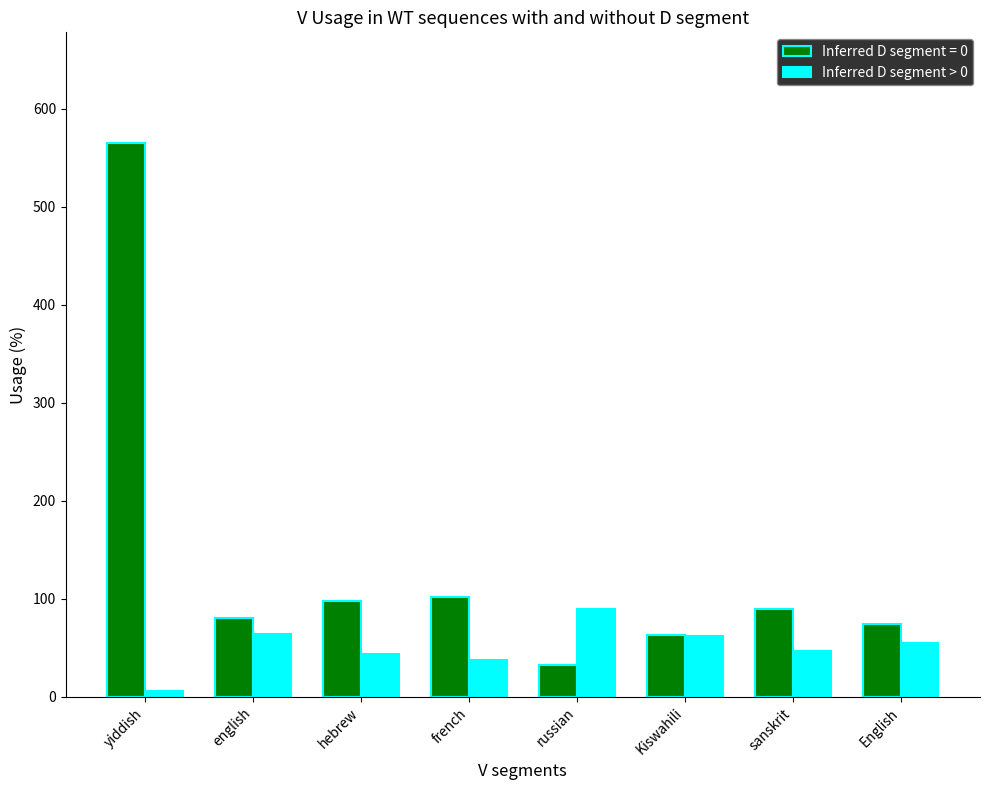

What is the spread (max minus min) of values at french?

64.1